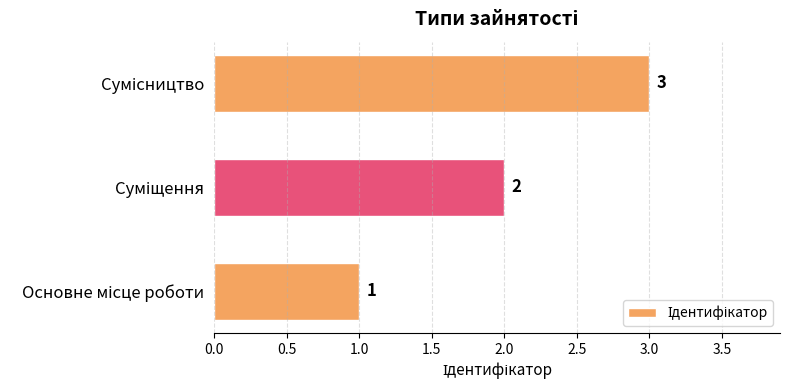

What is the greatest value displayed?

3